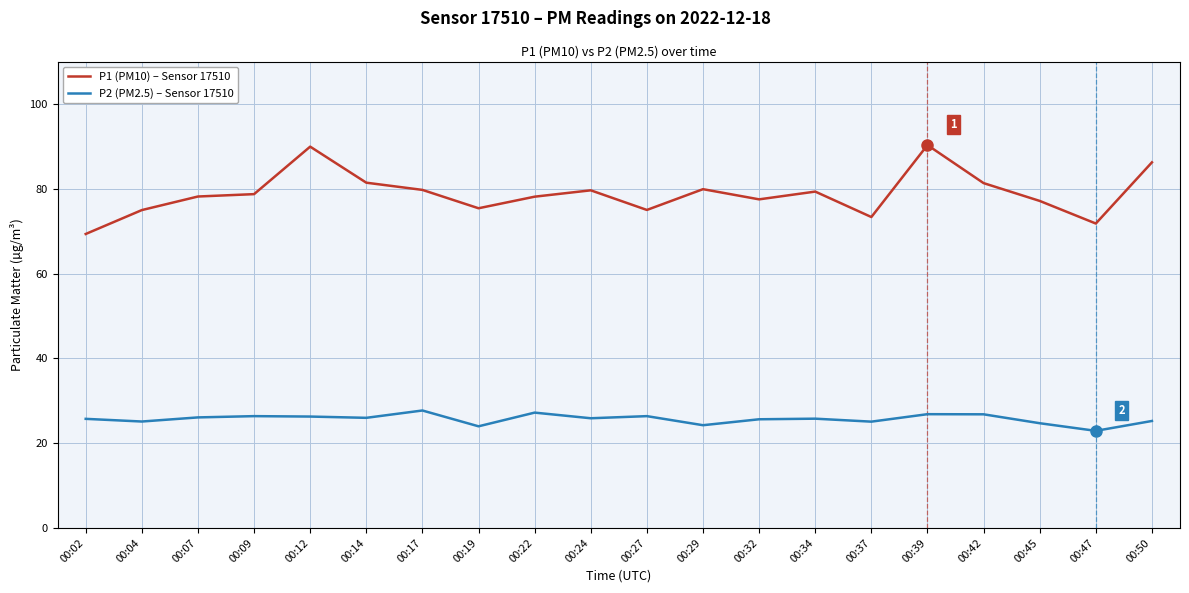

How many lines are shown in the chart?

2